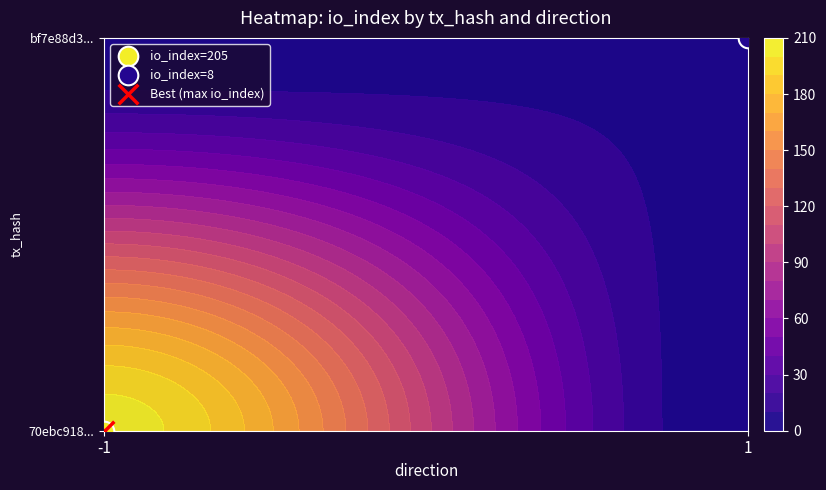

Which has a higher value, direction or io_index?

io_index